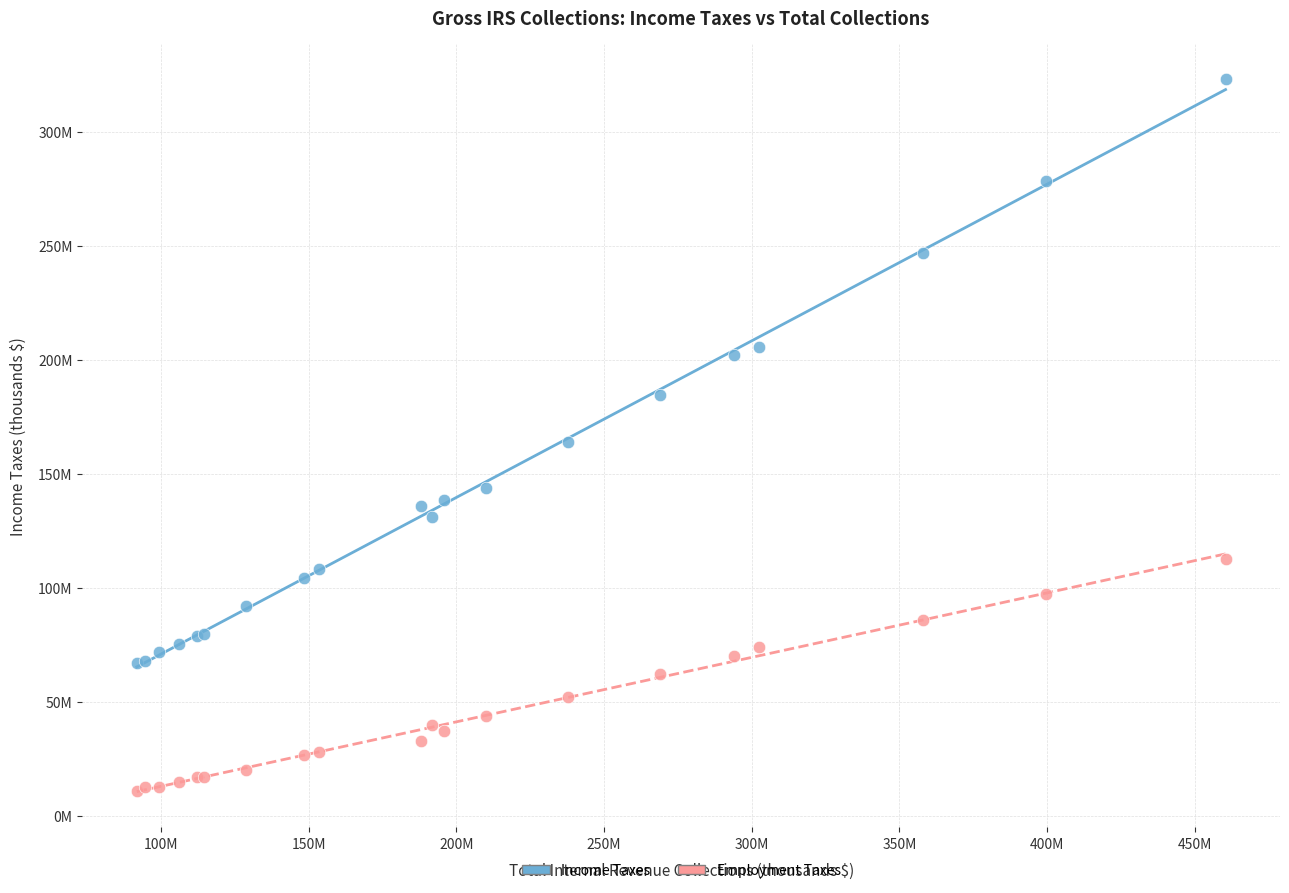

What are all the series names shown in the legend?

Income Taxes, Employment Taxes